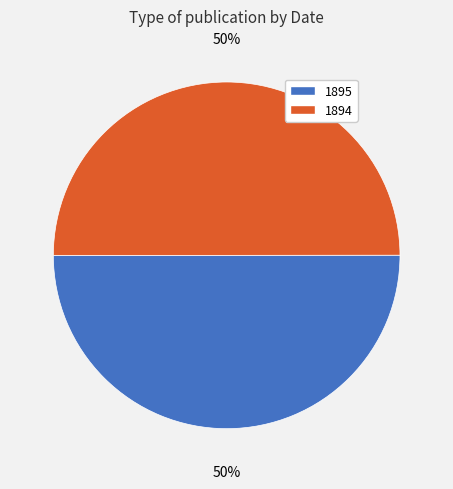

To the nearest percent, what percentage of the pie is 1894?

50%